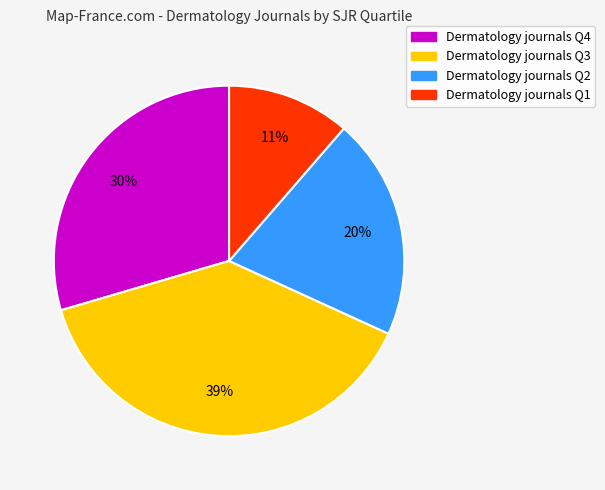

To the nearest percent, what is the average slice percentage?

25%